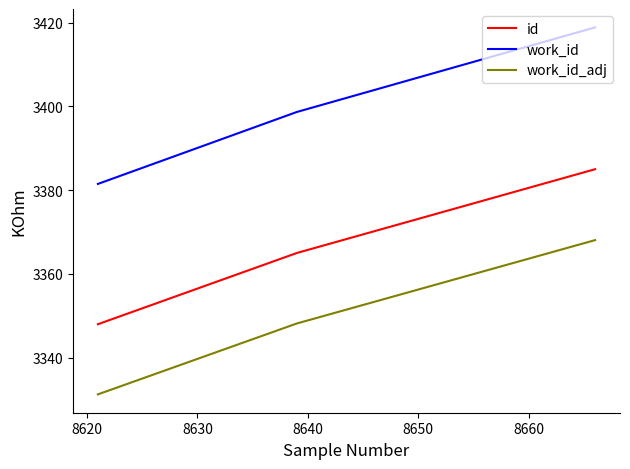

List the series in order of their peak value, highest first.

work_id, id, work_id_adj